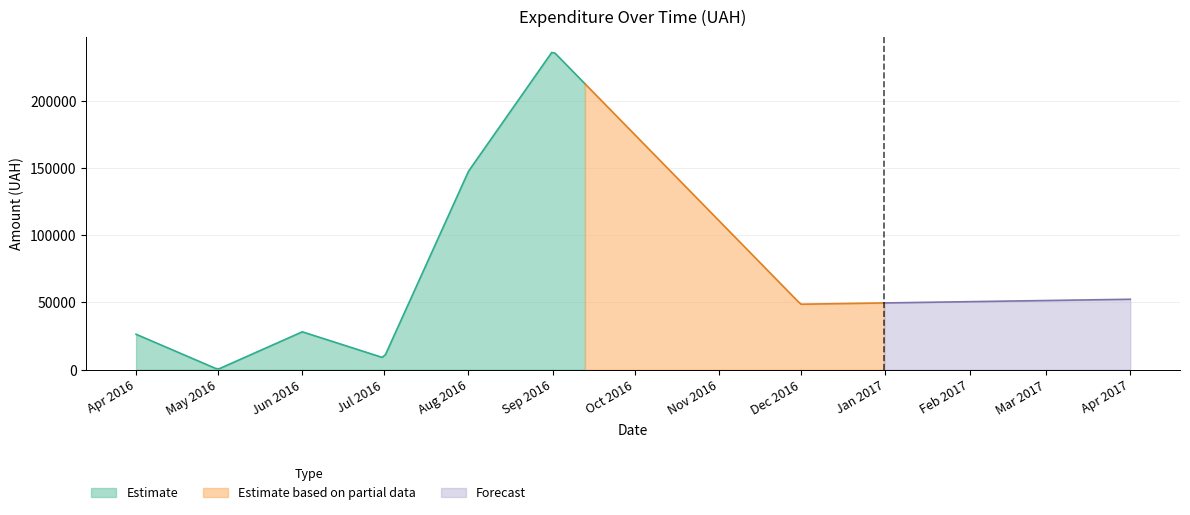

What is the highest value of the Estimate series?

235790.4